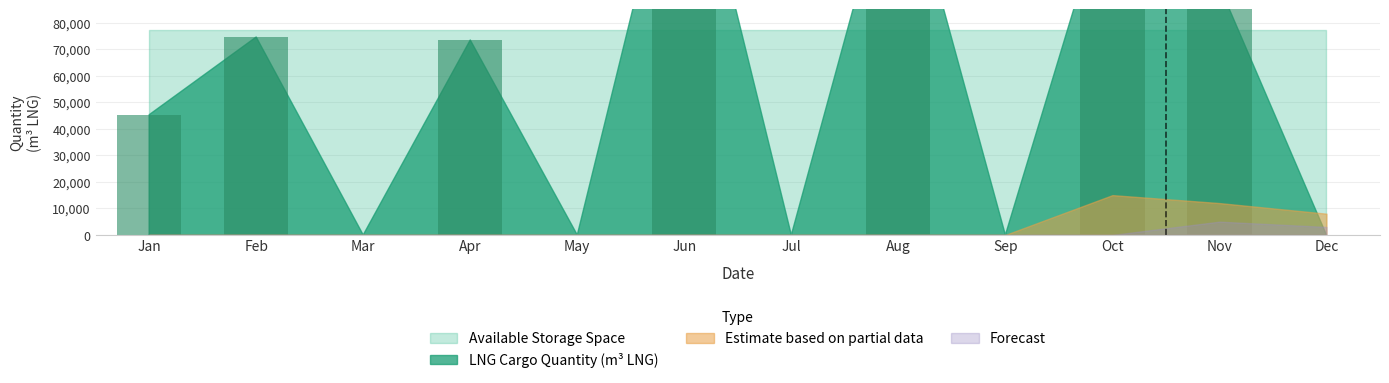

Is it true that LNG Cargo Quantity (m3 LNG) equals 0 at 2020-09?

True